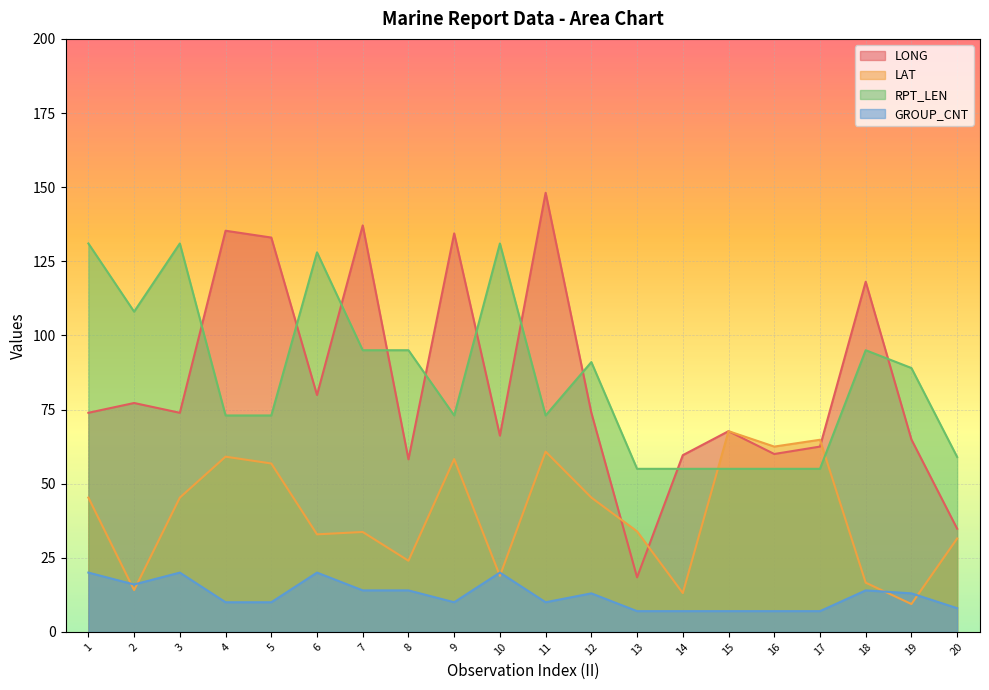

What is the sum of the RPT_LEN values at 19 and 8?

184.0